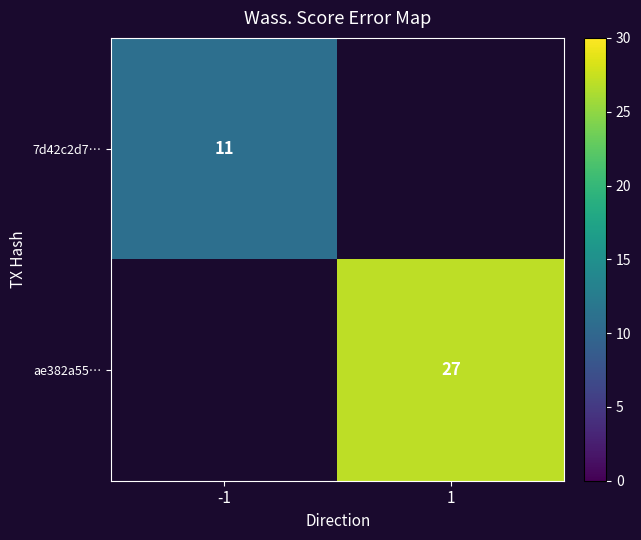

Is the value of 7d42c2d7… at -1 greater than the value of ae382a55… at 1?

No